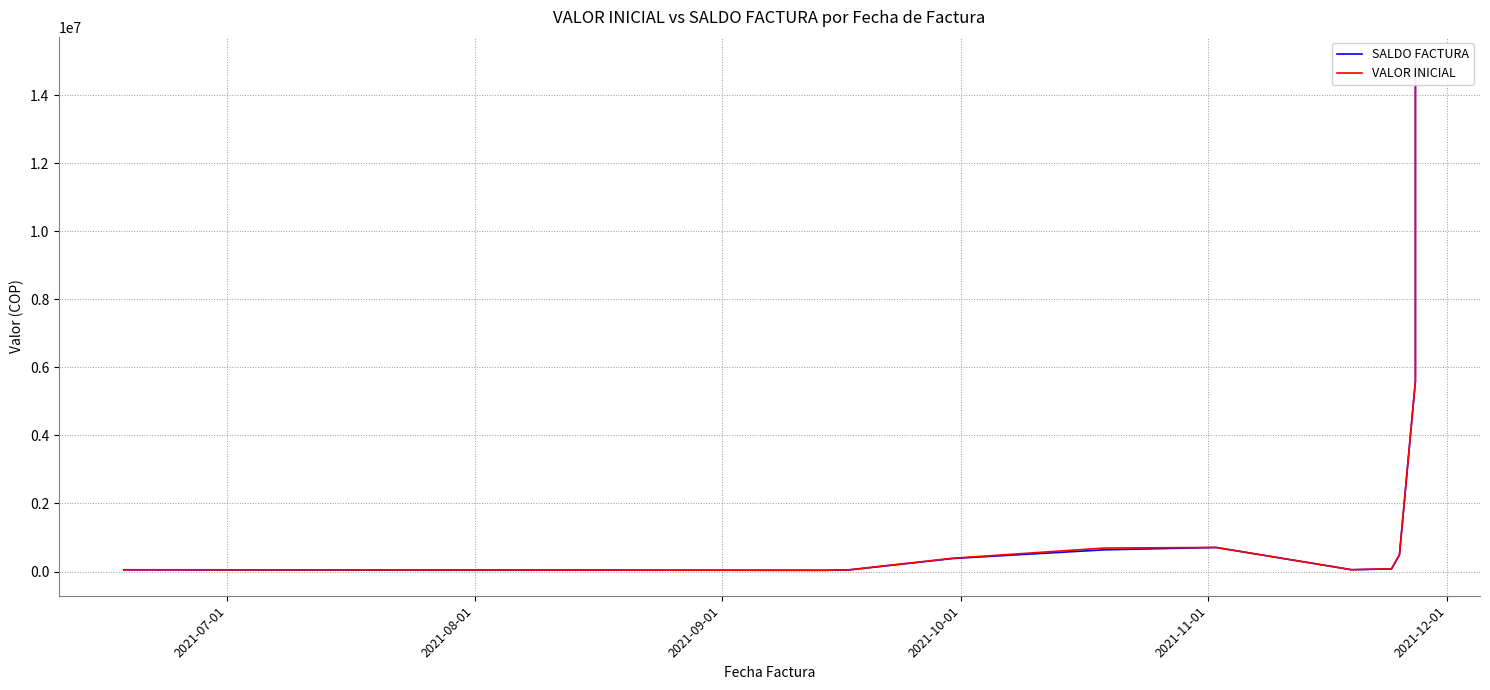

Where is the first local minimum for SALDO FACTURA?

2021-08-01